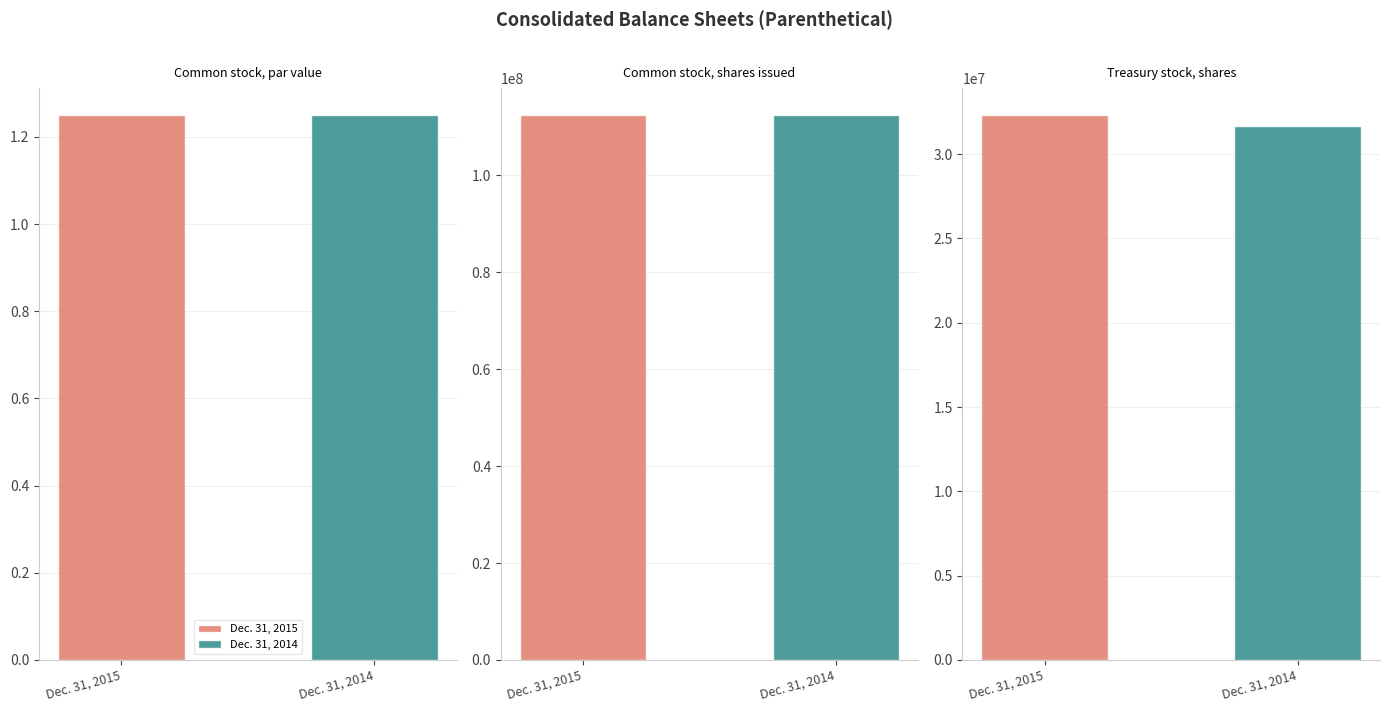

What is the approximate value of Dec. 31, 2015 at Common stock, shares issued?

112405302.0